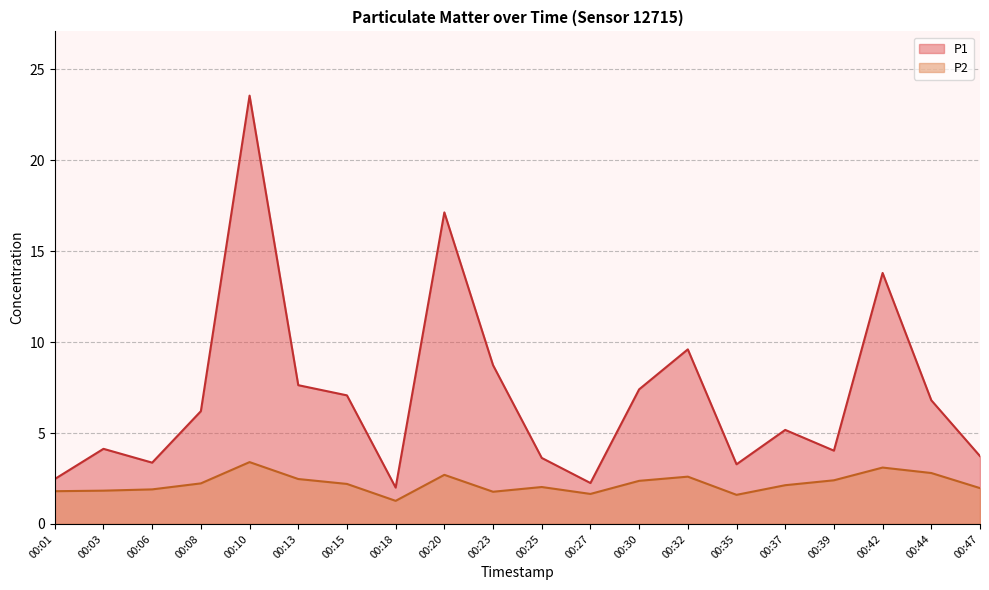

Is it true that P1 equals 0.7 at 00:35?

False